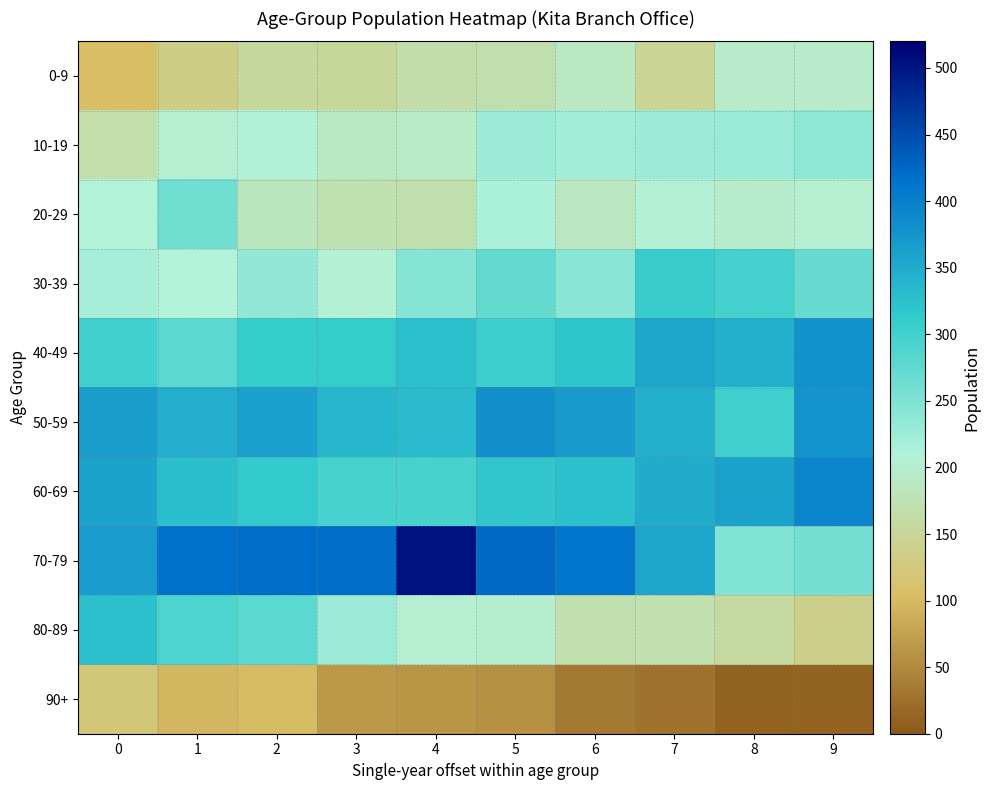

What is the total value across all series at 0?

2538